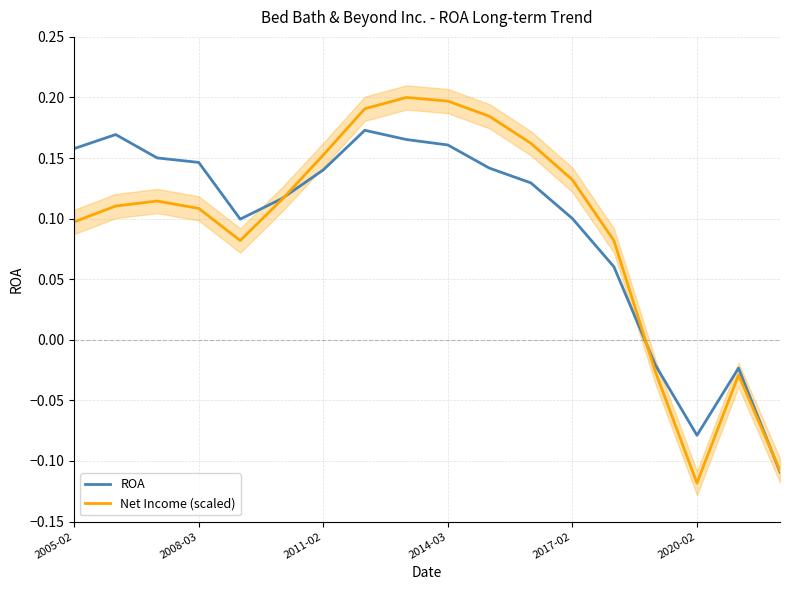

What is the sum of all Net Income (scaled) values?

1.6